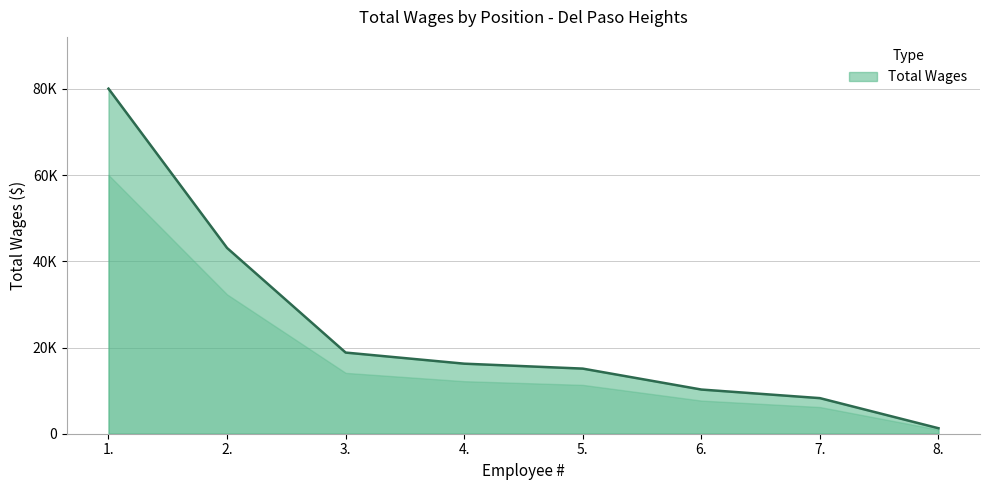

Is this an area chart (filled region under the line)?

Yes